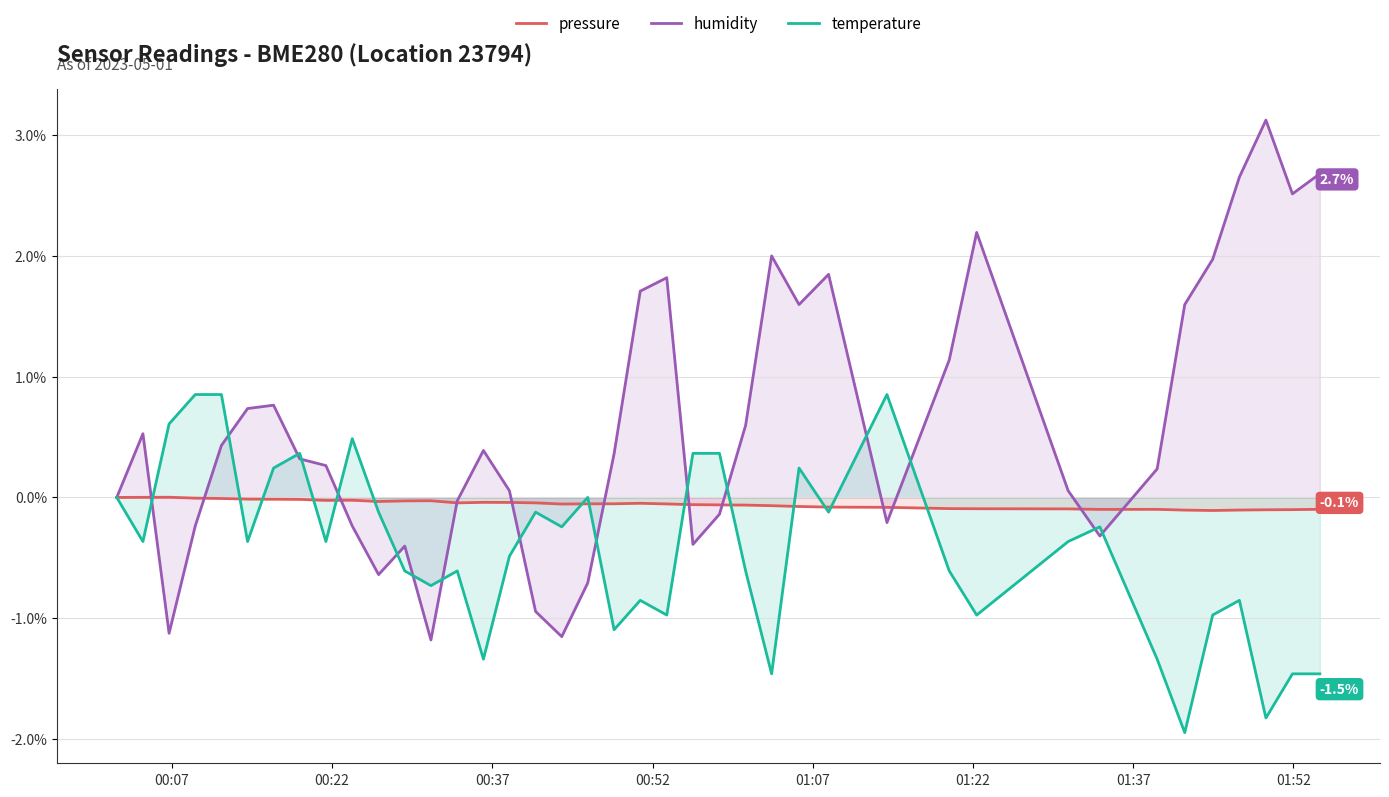

Which series has the largest total across all categories?

humidity